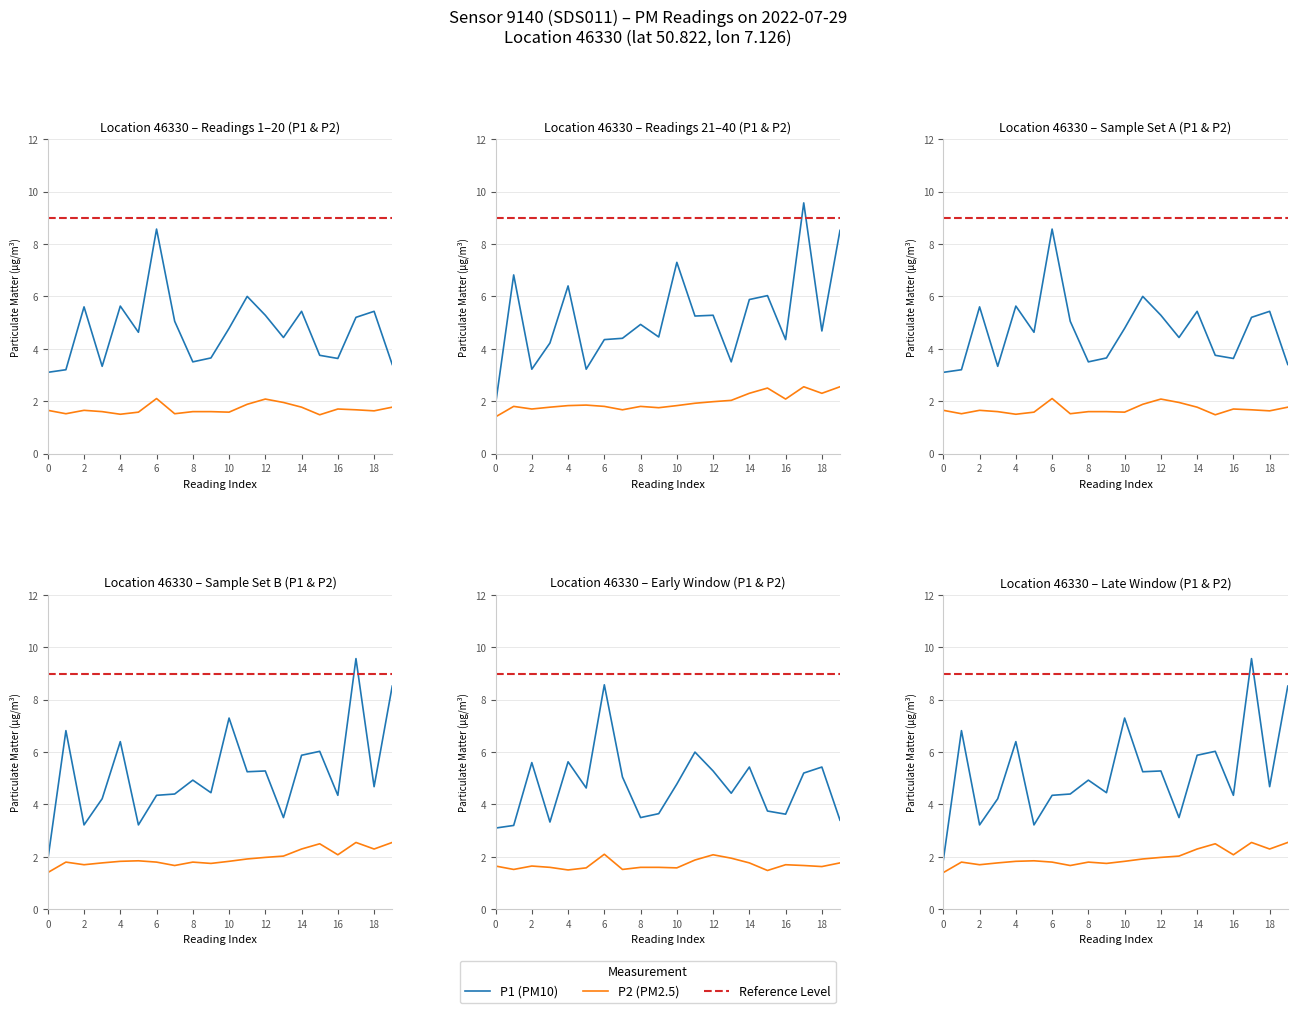

What is the value of the P1 point at the 10th from the left?

3.6